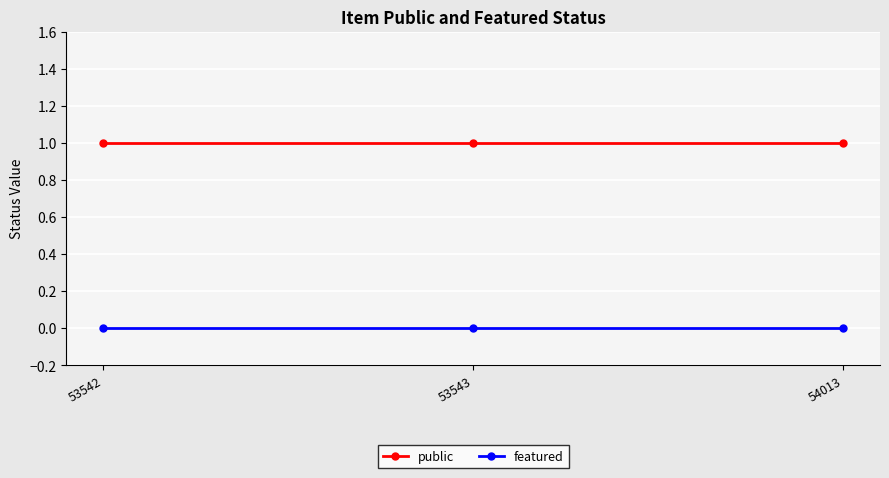

Which series has the largest total across all categories?

public